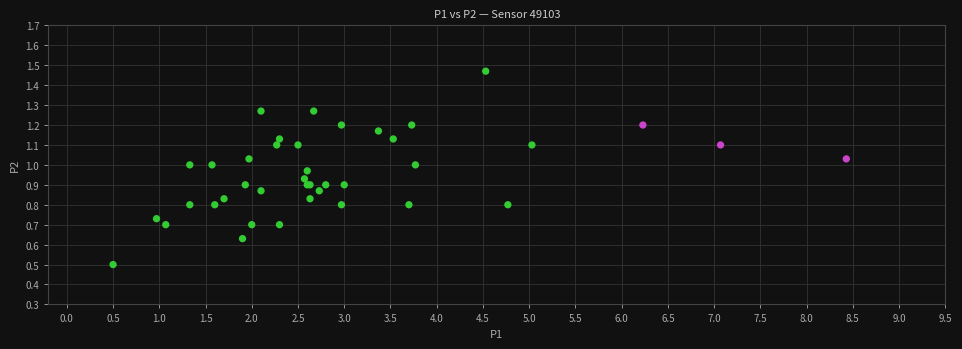

What Y value in the scatter plot is closest to 0?

0.5